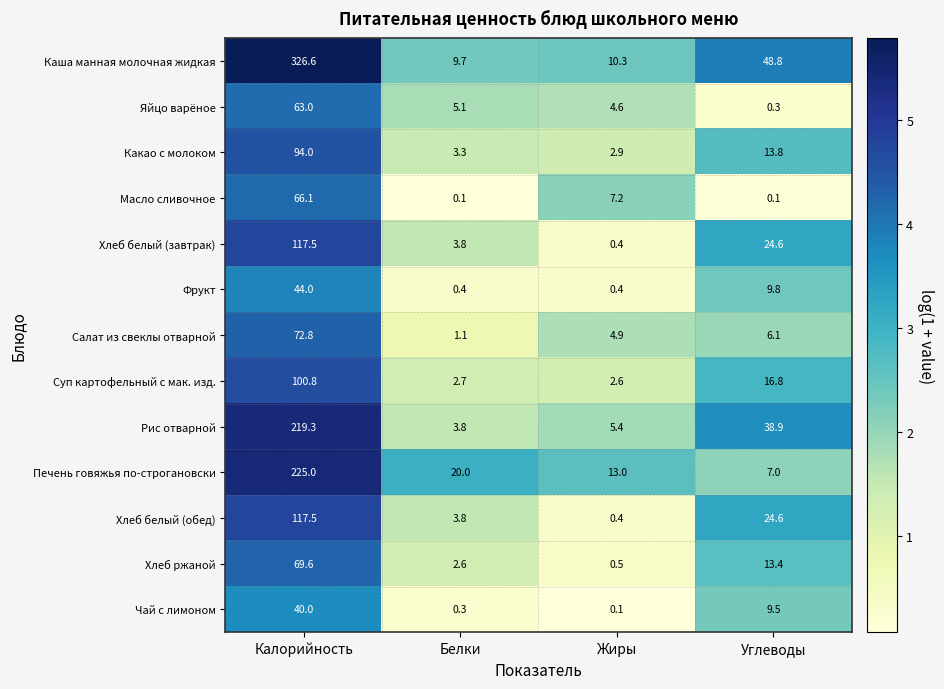

At how many categories does at least one series exceed 9?

4